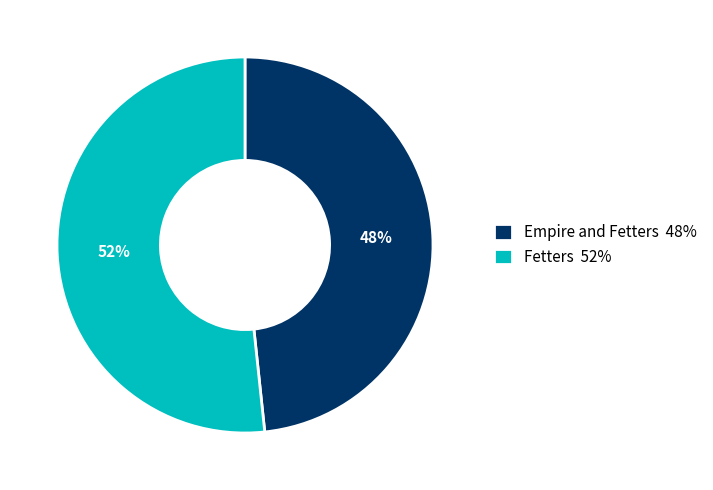

Which category accounts for the majority?

Fetters